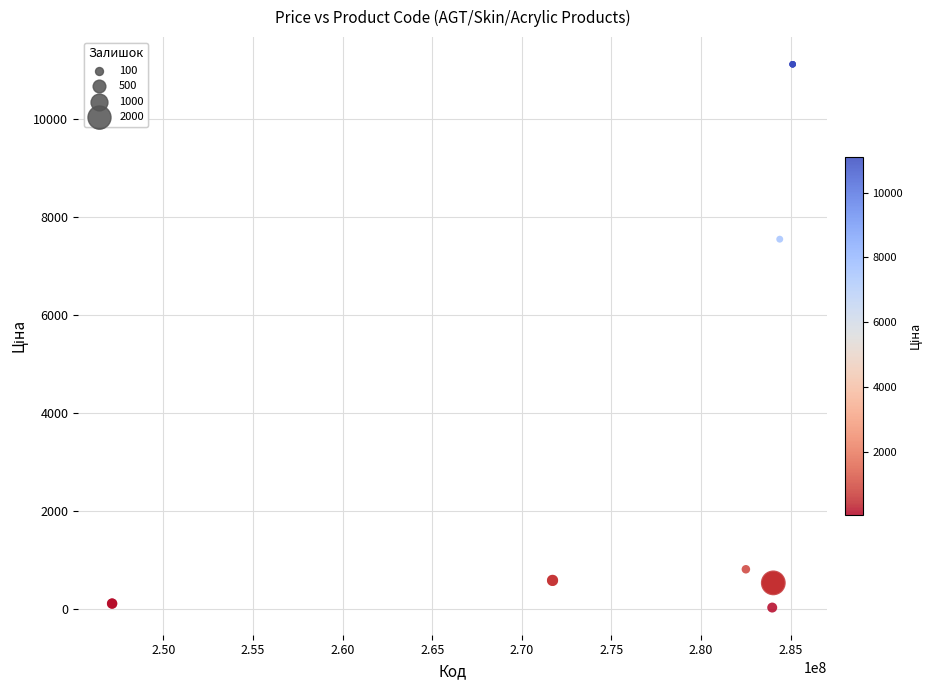

What Y value in the scatter plot is closest to 5572?

7545.9